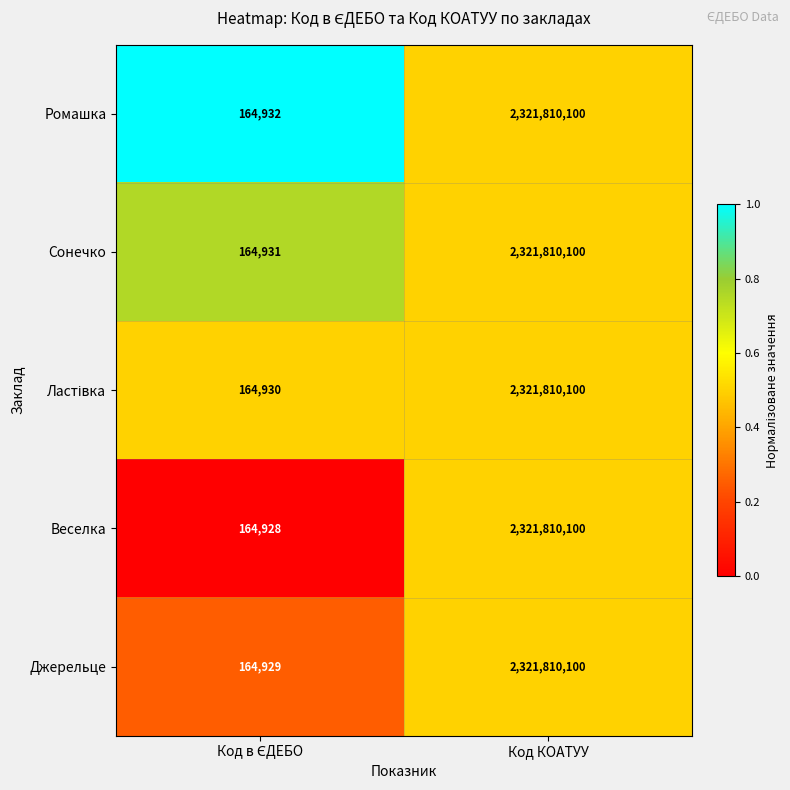

Is it true that Ромашка equals 2321810100 at Код КОАТУУ?

True